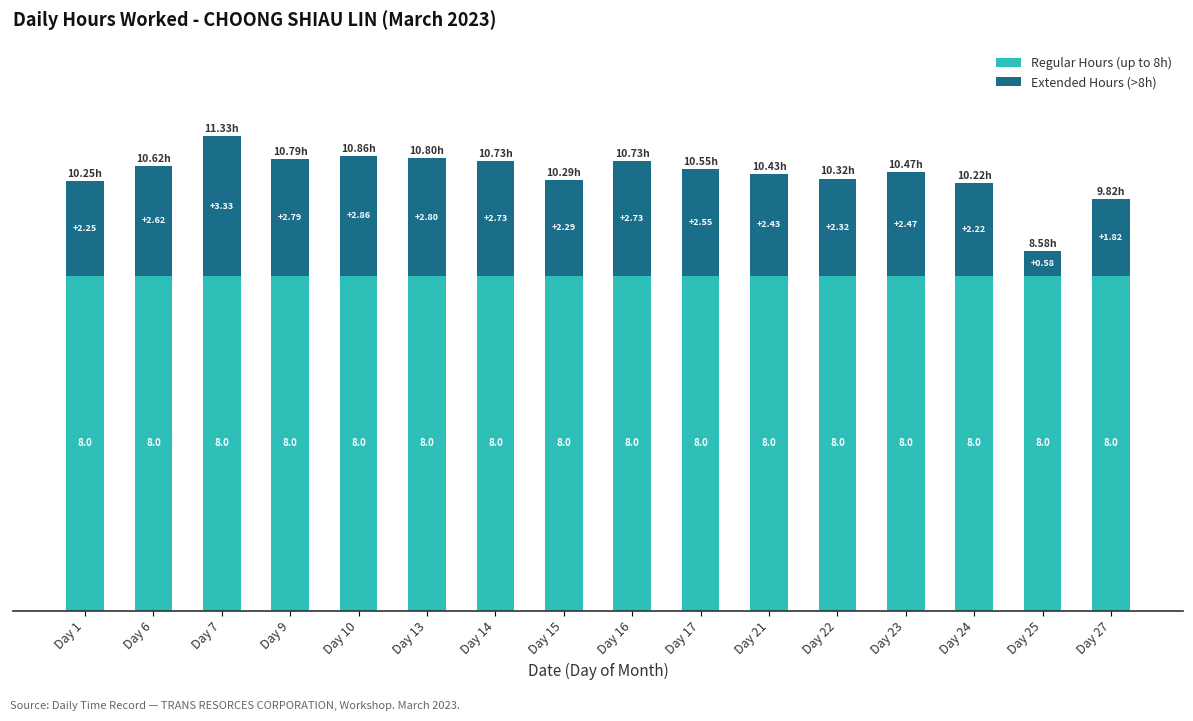

What is the sum of the Regular Hours (up to 8h) values at Day 17 and Day 9?

16.0